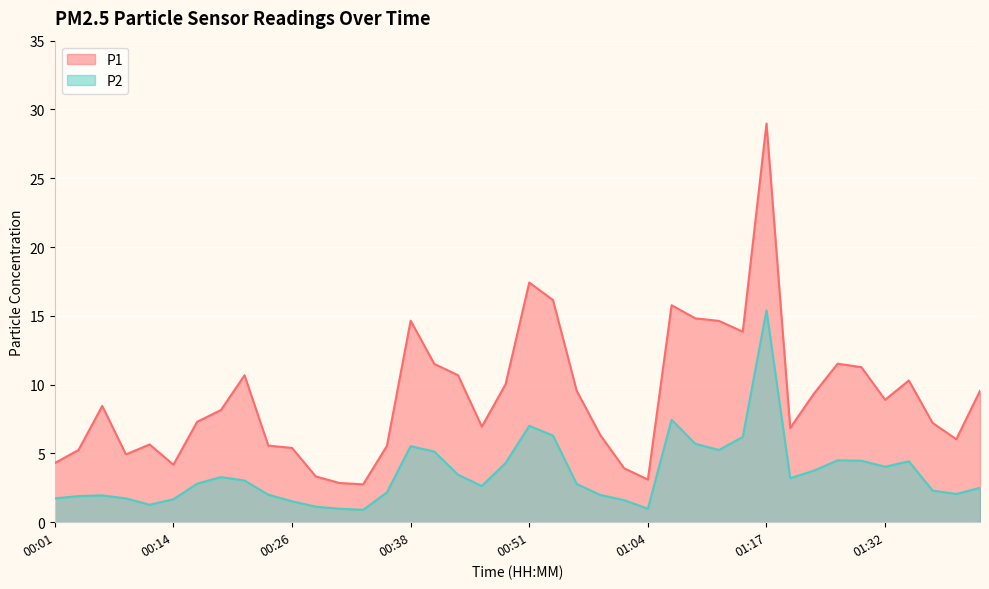

The value of P2 at 01:27 is 4.5. True or false?

True